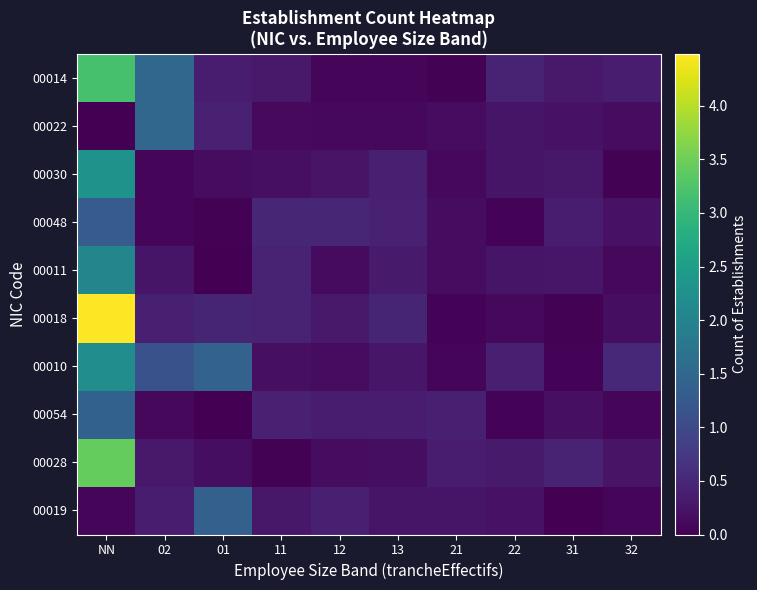

Reading left to right, extract all data points from this chart.

00014: NN=3.2	02=1.5	01=0.4	11=0.3	12=0.1	13=0.1	21=0.0	22=0.4	31=0.3	32=0.4
00022: NN=0.0	02=1.5	01=0.4	11=0.1	12=0.1	13=0.1	21=0.2	22=0.3	31=0.2	32=0.1
00030: NN=2.3	02=0.1	01=0.1	11=0.2	12=0.2	13=0.4	21=0.1	22=0.3	31=0.3	32=0.0
00048: NN=1.3	02=0.1	01=0.0	11=0.5	12=0.5	13=0.4	21=0.2	22=0.0	31=0.3	32=0.2
00011: NN=2.1	02=0.2	01=0.0	11=0.5	12=0.1	13=0.3	21=0.2	22=0.3	31=0.3	32=0.1
00018: NN=4.5	02=0.4	01=0.5	11=0.4	12=0.3	13=0.5	21=0.0	22=0.1	31=0.0	32=0.2
00010: NN=2.2	02=1.1	01=1.4	11=0.2	12=0.1	13=0.3	21=0.1	22=0.4	31=0.0	32=0.5
00054: NN=1.4	02=0.1	01=0.0	11=0.4	12=0.4	13=0.4	21=0.4	22=0.0	31=0.2	32=0.1
00028: NN=3.4	02=0.3	01=0.2	11=0.0	12=0.2	13=0.2	21=0.4	22=0.3	31=0.4	32=0.2
00019: NN=0.1	02=0.4	01=1.4	11=0.3	12=0.4	13=0.2	21=0.3	22=0.2	31=0.0	32=0.1